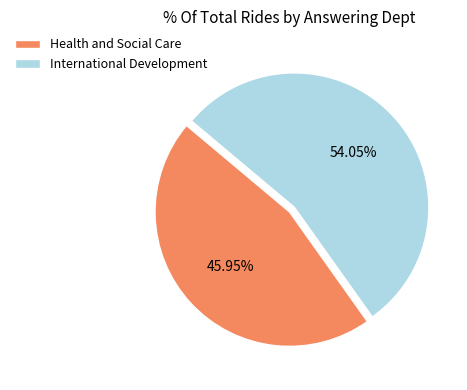

How many segments does this pie chart have?

2